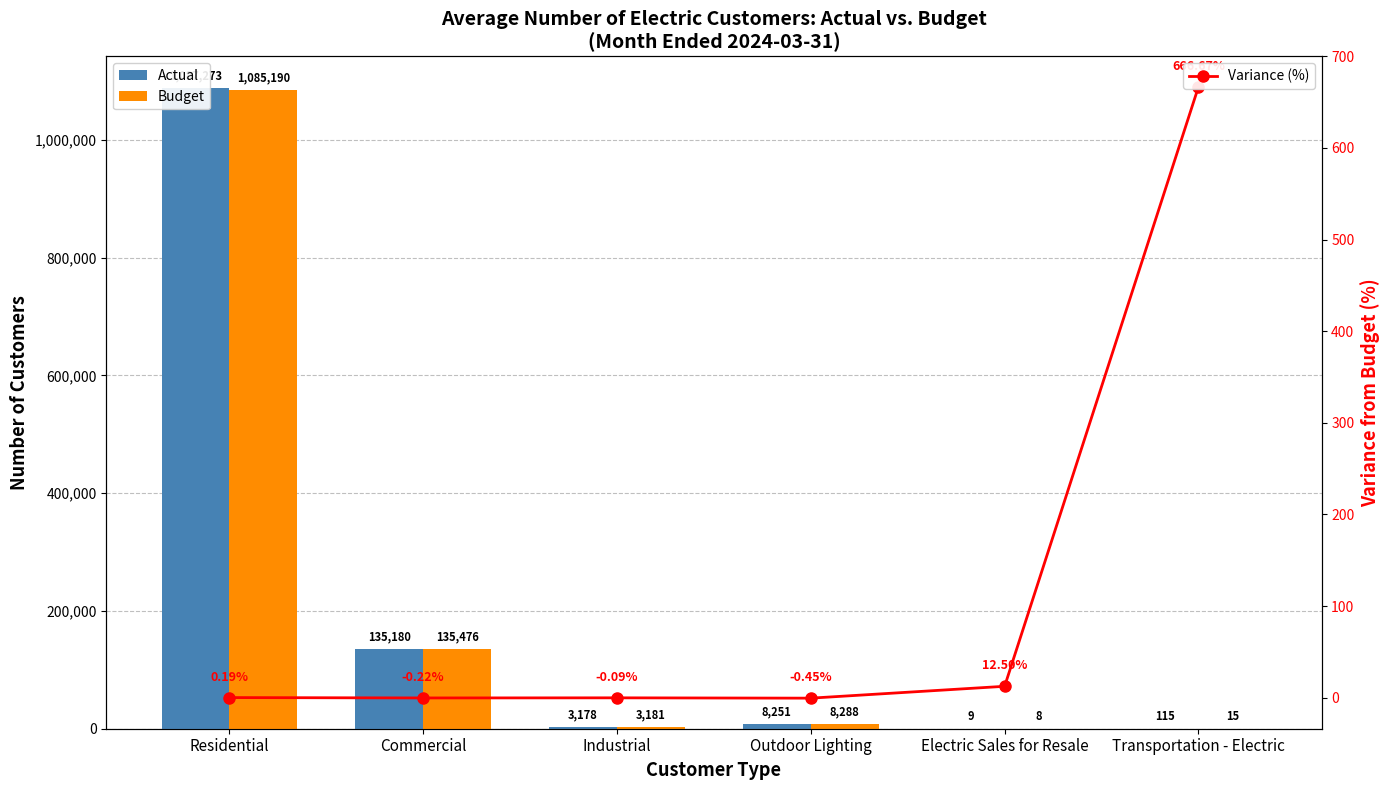

At which category is the sum across all series the highest?

Residential